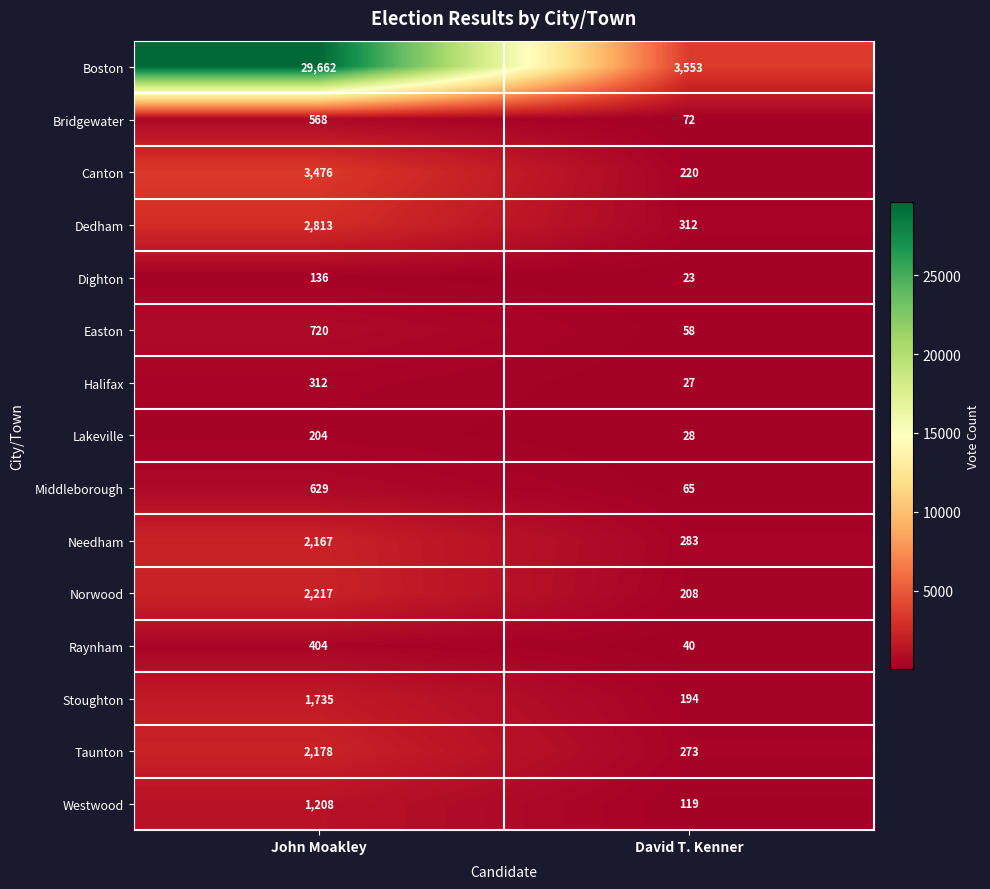

What is the total value across all series at David T. Kenner?

5475